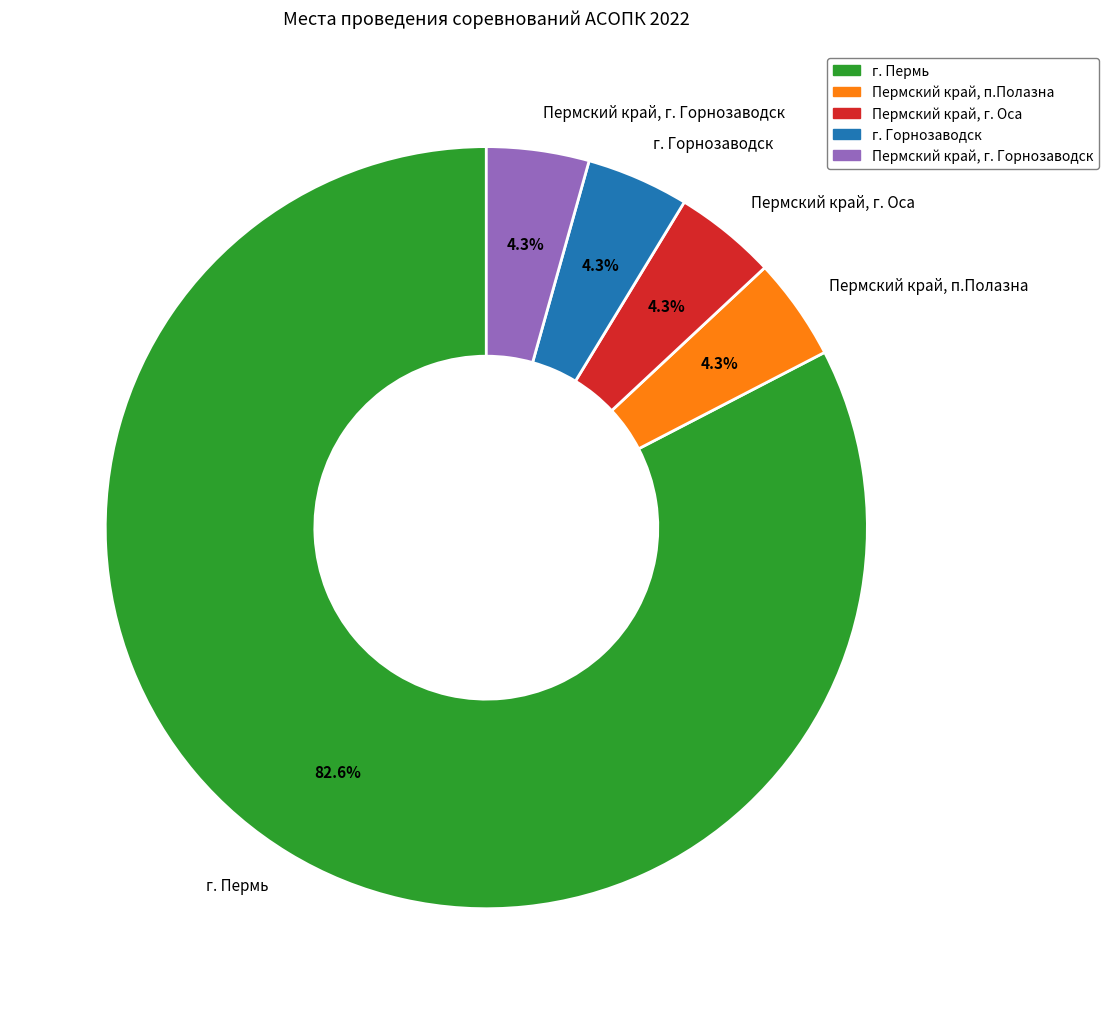

Is the sum of г. Горнозаводск and Пермский край, п.Полазна greater than half?

No